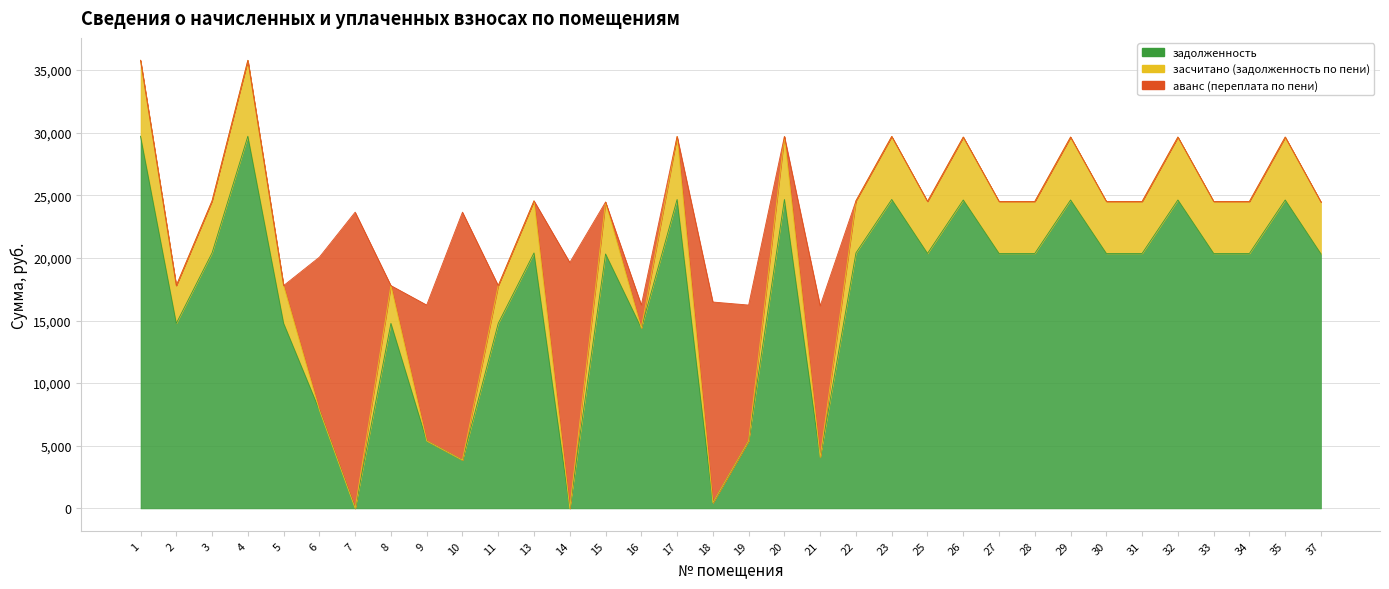

True or false: задолженность and засчитано (задолженность по пени) intersect in this chart.

False